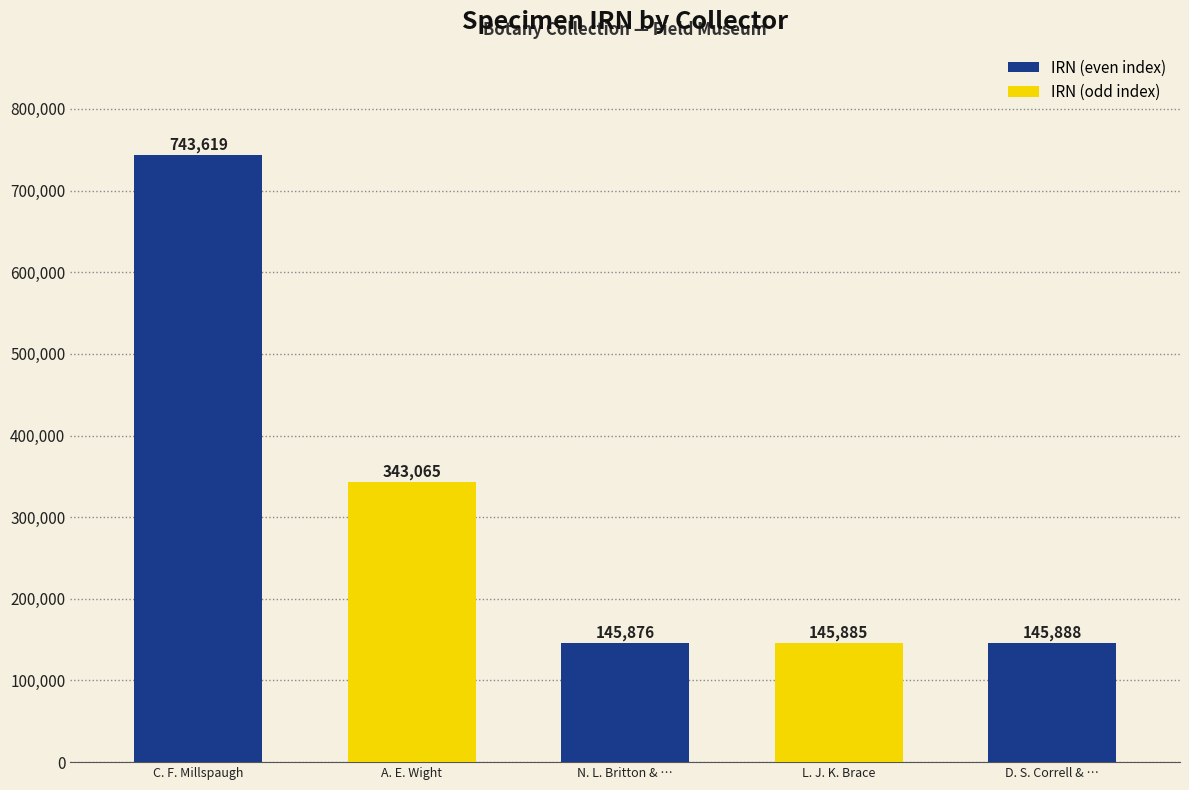

Rank the categories by value from lowest to highest.

N. L. Britton & …, L. J. K. Brace, D. S. Correll & …, A. E. Wight, C. F. Millspaugh